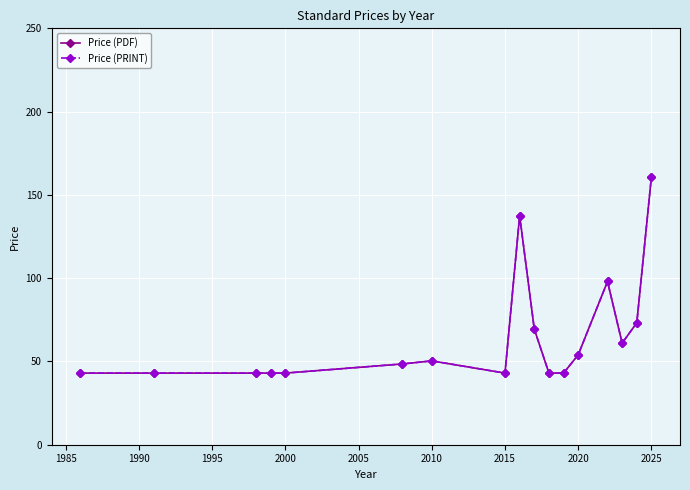

Is this an area chart (filled region under the line)?

No